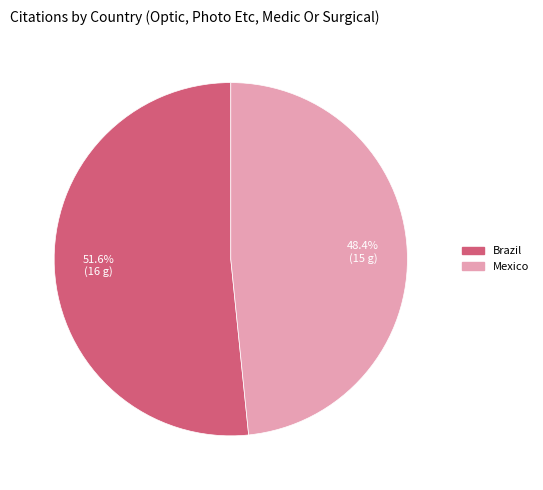

How much of the chart is everything except Mexico?

51.6%